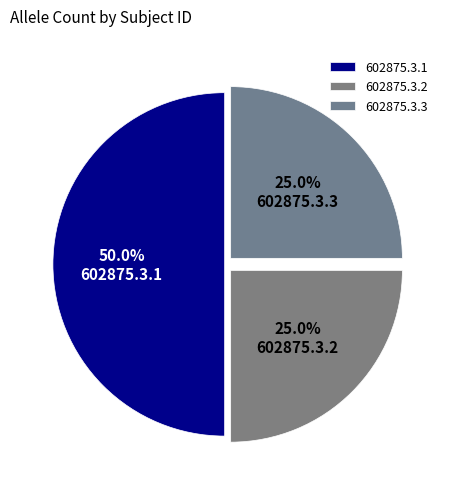

Does 602875.3.3 account for over 50% of the chart?

No